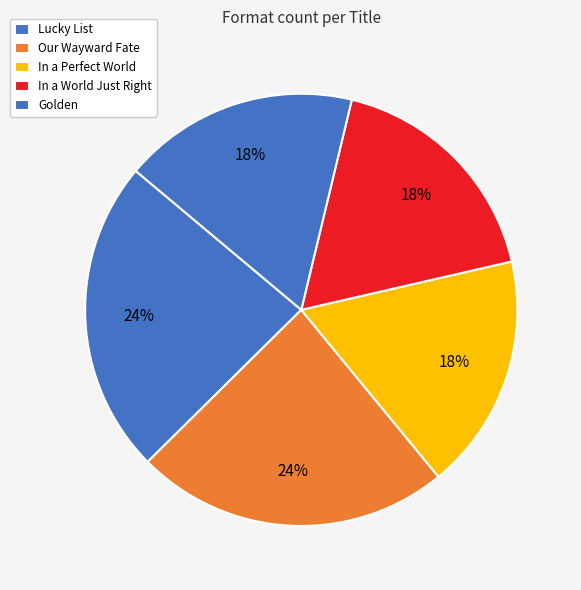

What is the largest slice in the pie chart?

Lucky List